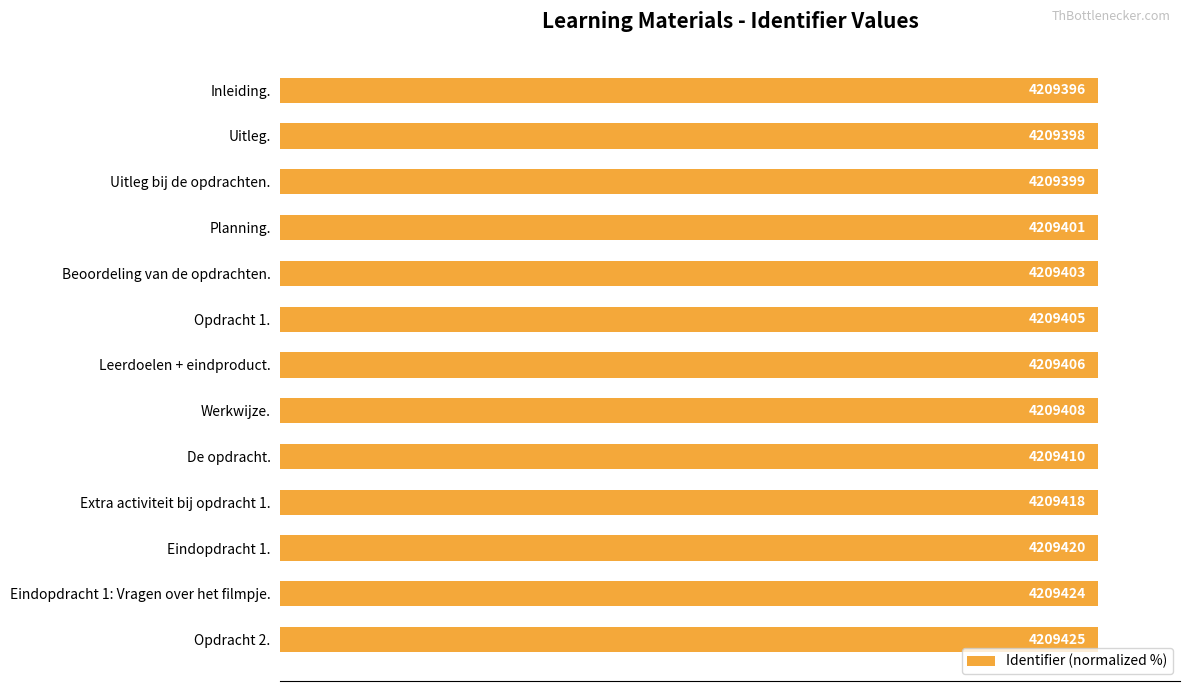

The value at 12 is 173.6. True or false?

False